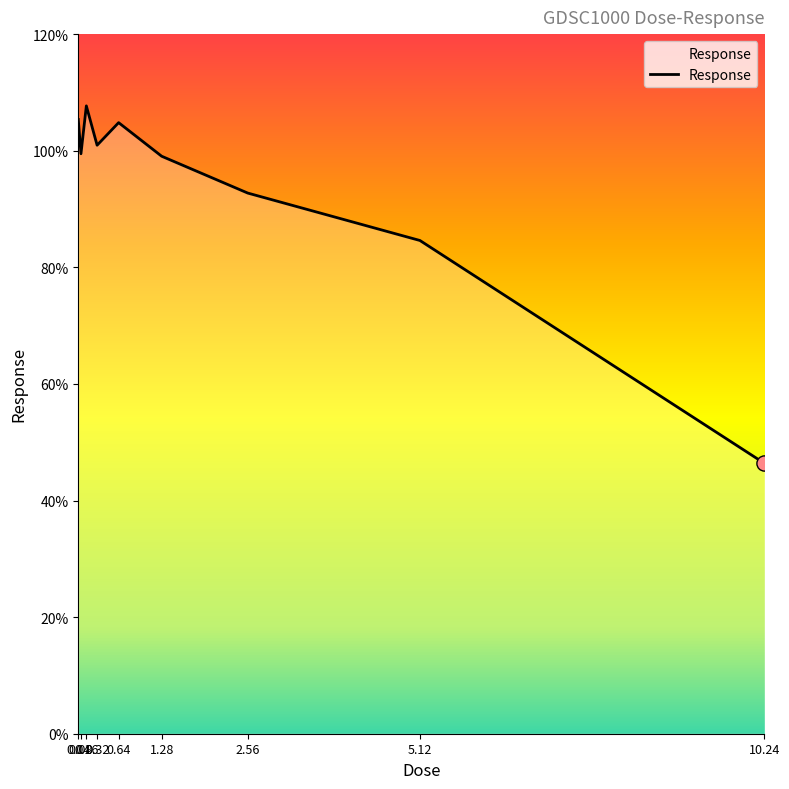

What is the change in value from 0.04 to 10.24?

-59.0